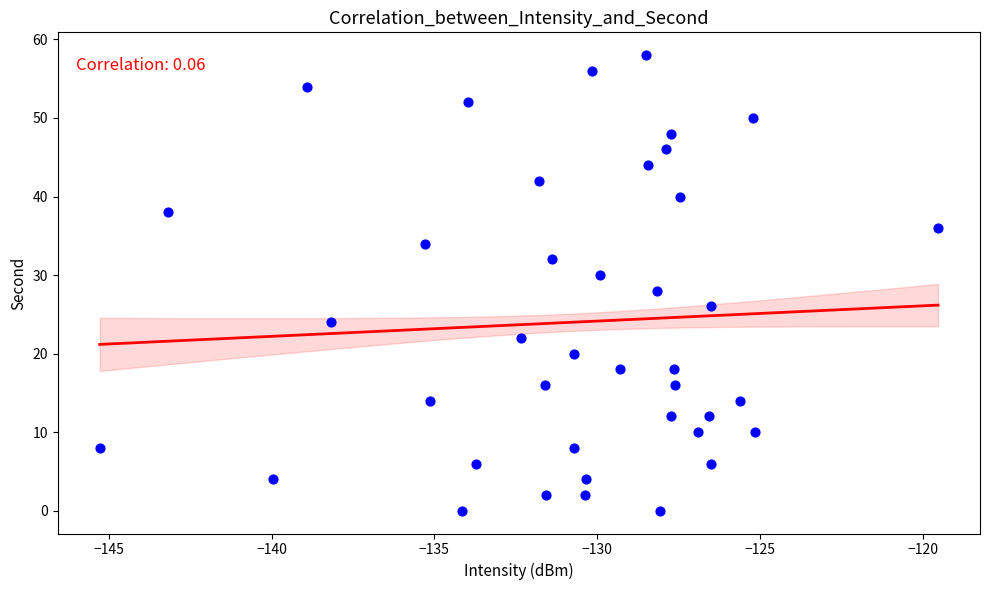

What is the range of Y values (max minus min)?

58